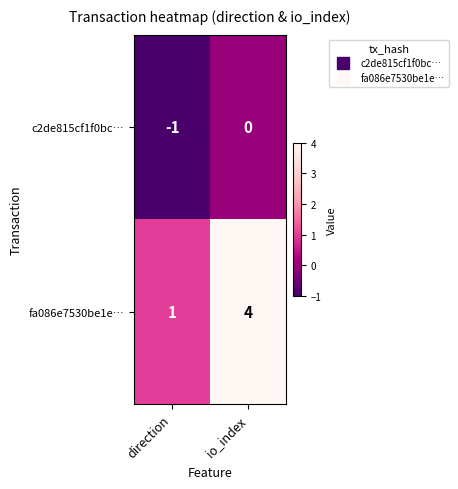

Rank the series by their average value, from lowest to highest.

c2de815cf1f0bc…, fa086e7530be1e…